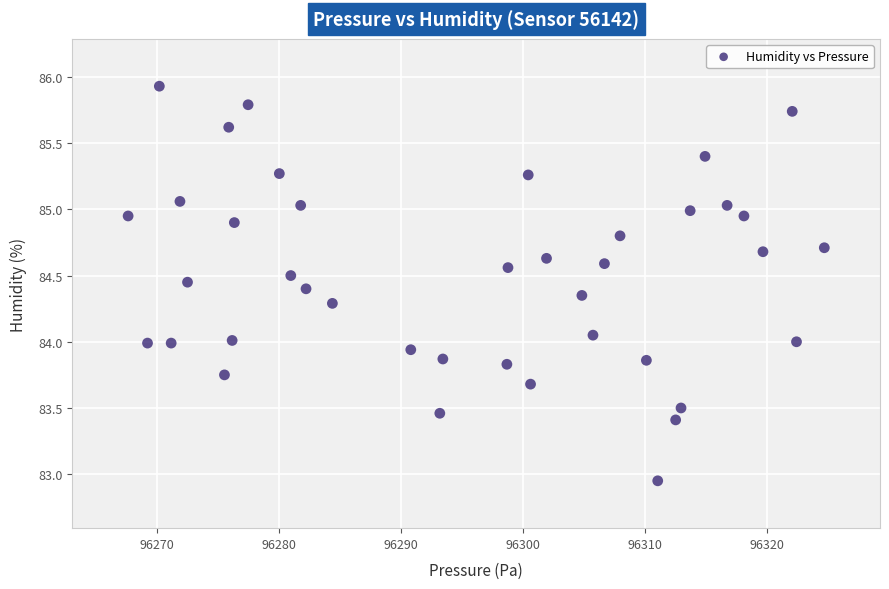

What is the range of Y values (max minus min)?

3.0